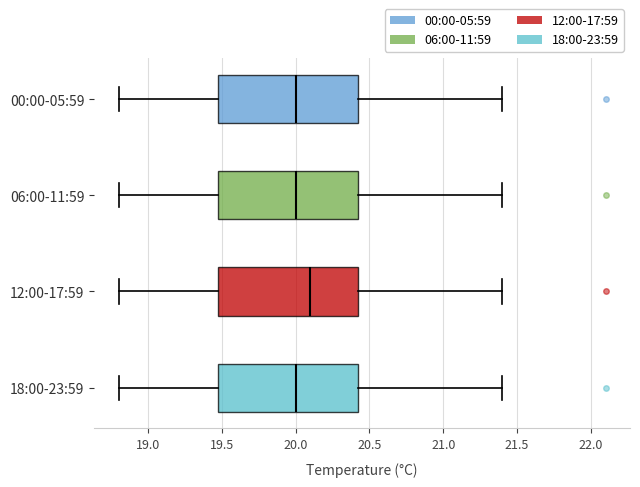

Reading bottom to top, transcribe this box plot: for each box, give where its median line is, the range the box spans, and where its two whiskers end, as read against the x-axis. The values are not printed on the chart, so give them approximately, as read against the axis.

18:00-23:59: median 20.00, box 19.50 to 20.45, whiskers 18.80 to 21.40
12:00-17:59: median 20.10, box 19.50 to 20.45, whiskers 18.80 to 21.40
06:00-11:59: median 20.00, box 19.50 to 20.45, whiskers 18.80 to 21.40
00:00-05:59: median 20.00, box 19.50 to 20.45, whiskers 18.80 to 21.40